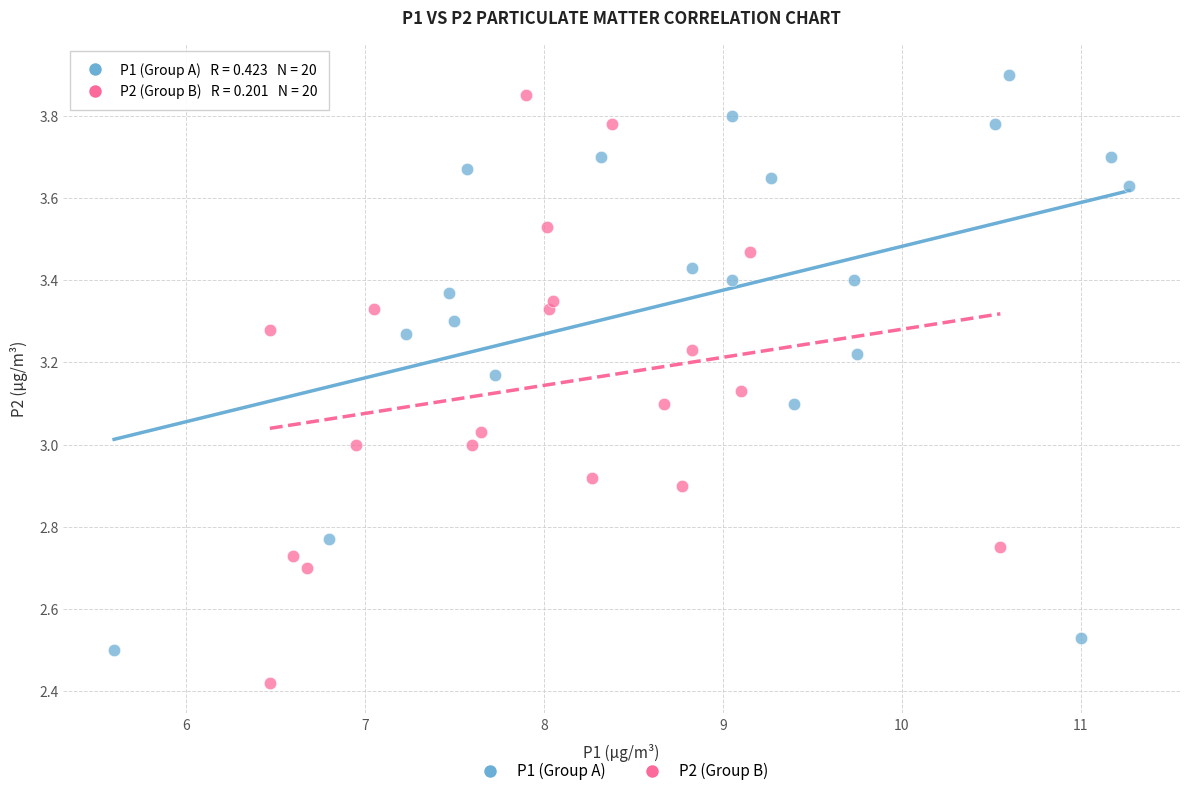

What are all the series names shown in the legend?

P1 (Group A), P2 (Group B)